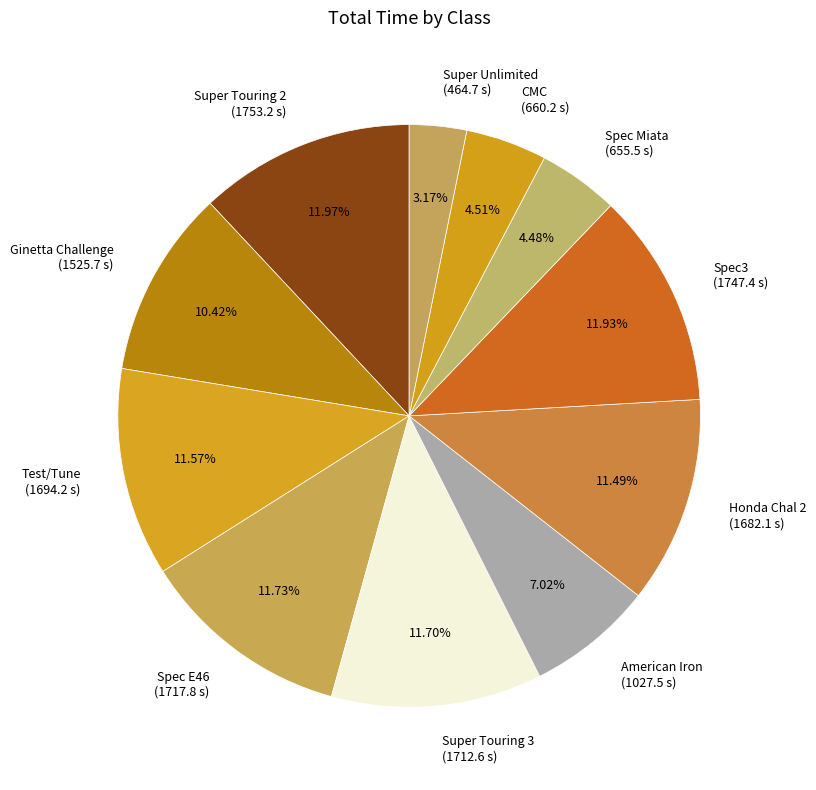

What percentage is the Spec Miata slice, to the nearest percent?

4%